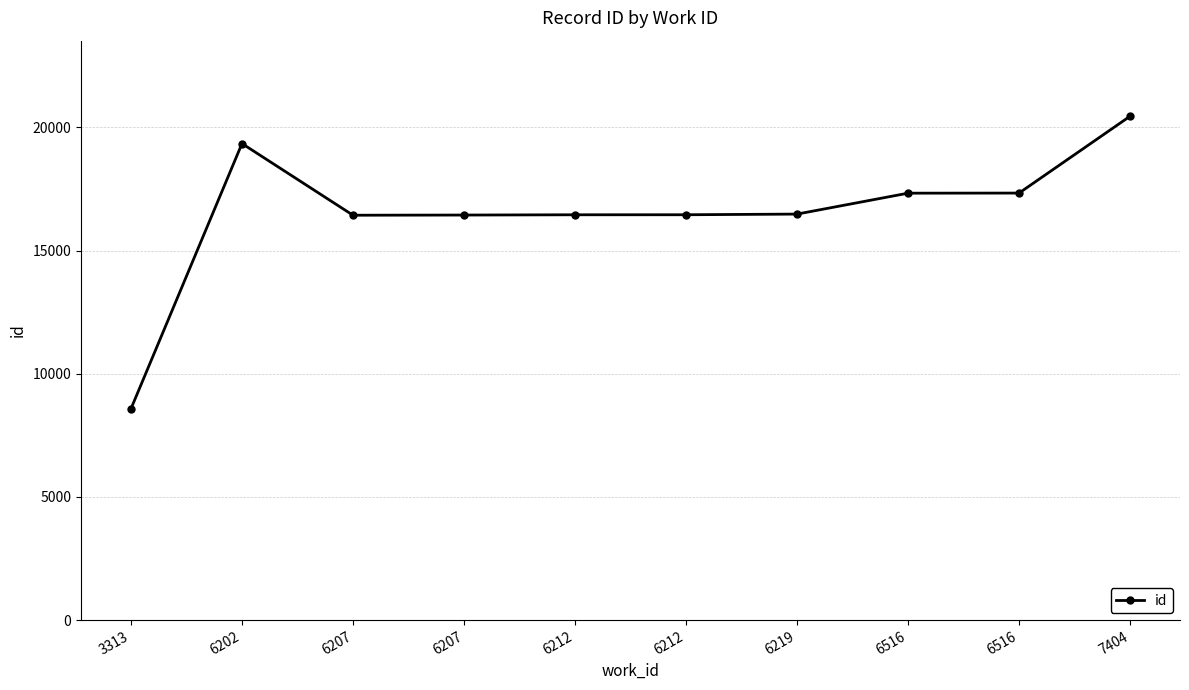

Is this an area chart (filled region under the line)?

No